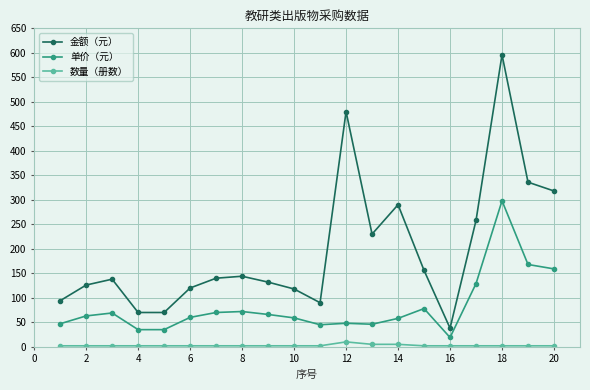

Which series has the largest total across all categories?

金额（元）